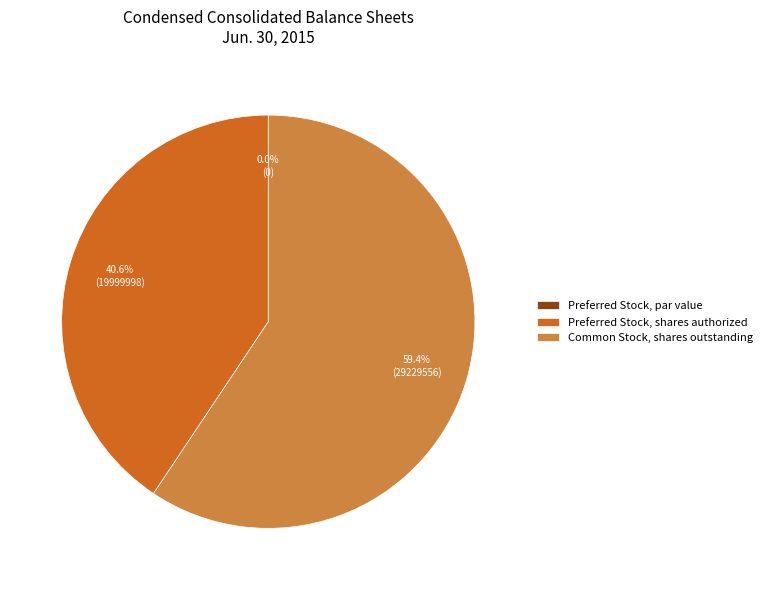

Rank the categories by value from highest to lowest.

Common Stock, shares outstanding, Preferred Stock, shares authorized, Preferred Stock, par value